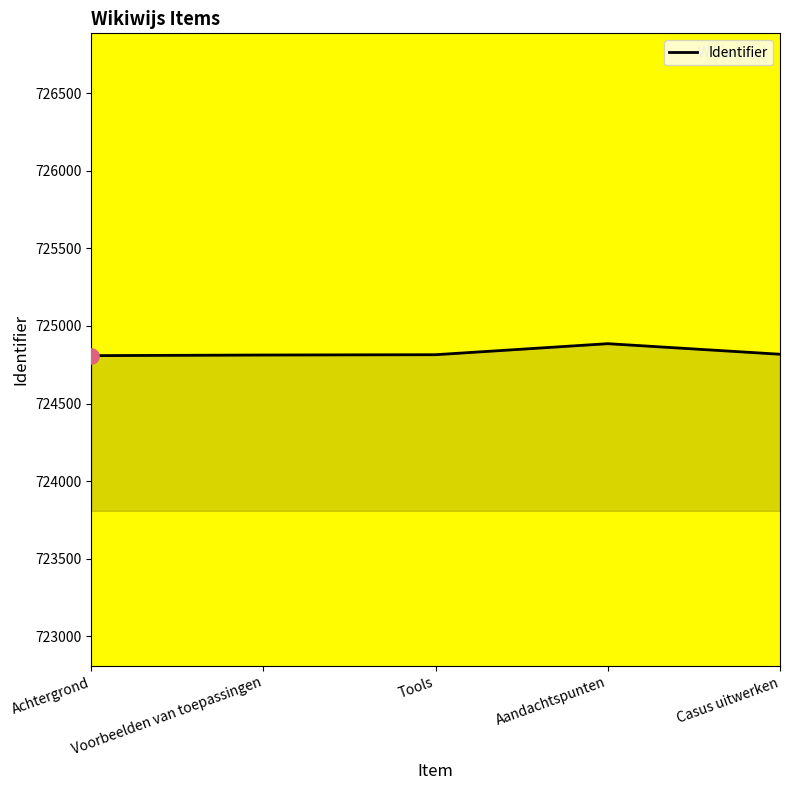

What is the change in value from Achtergrond to Aandachtspunten?

+77